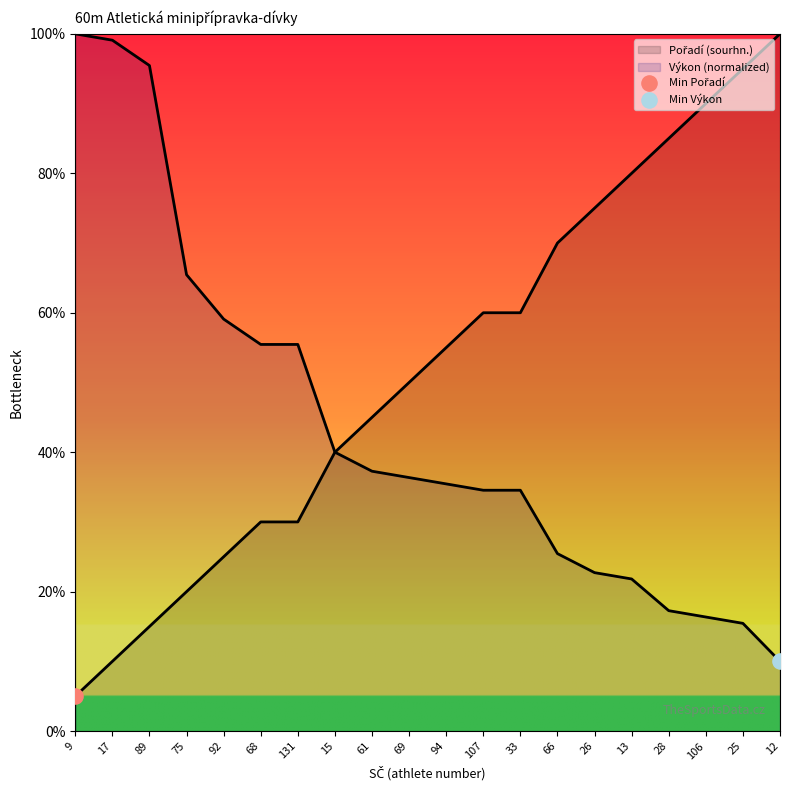

At which category is the sum across all series the highest?

25